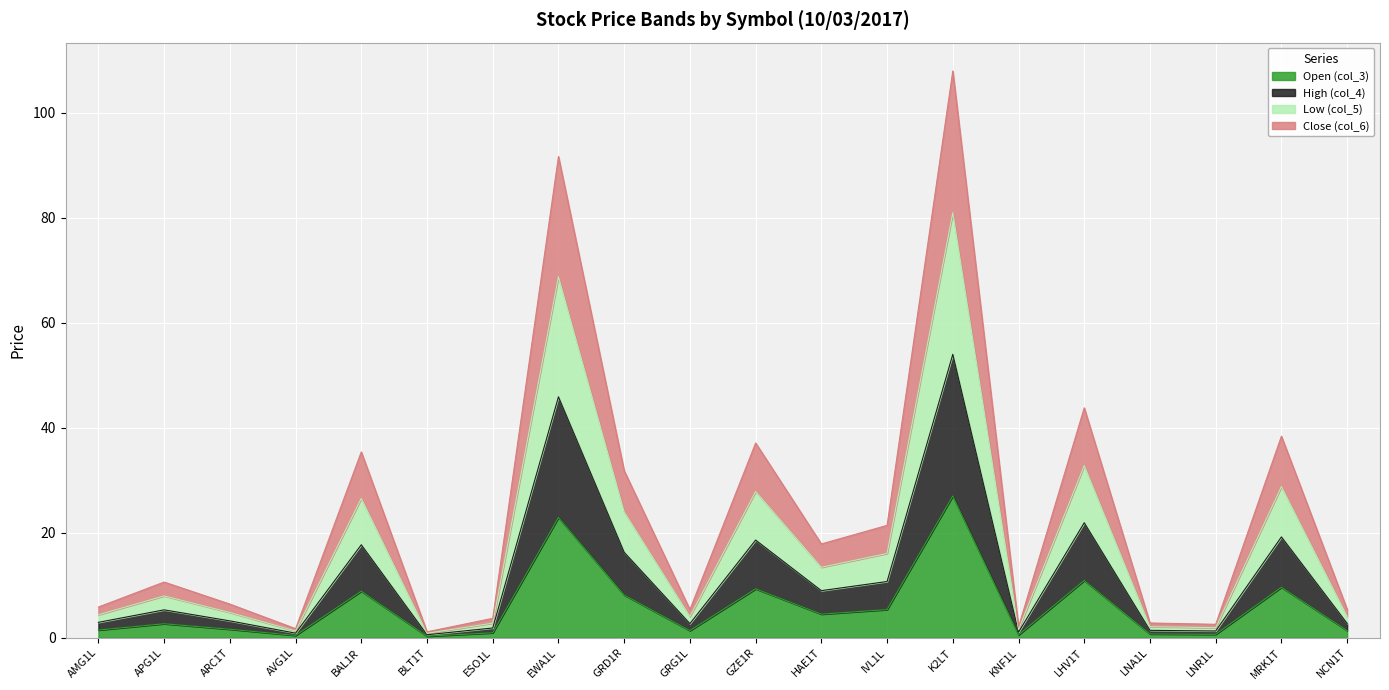

At which label is Close (col_6) closest to 40?

LHV1T